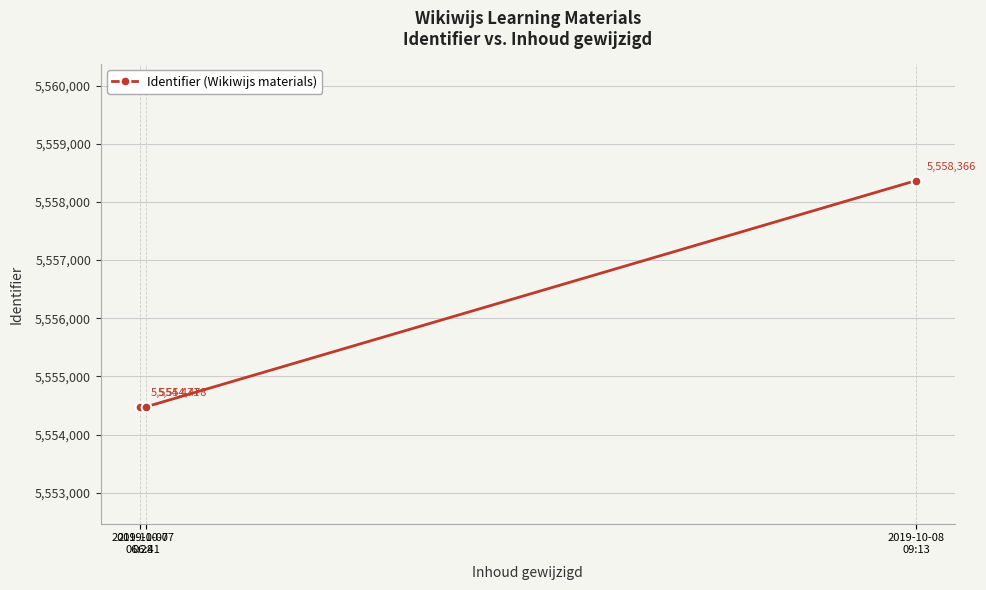

What is the minimum value shown in the chart?

5554471